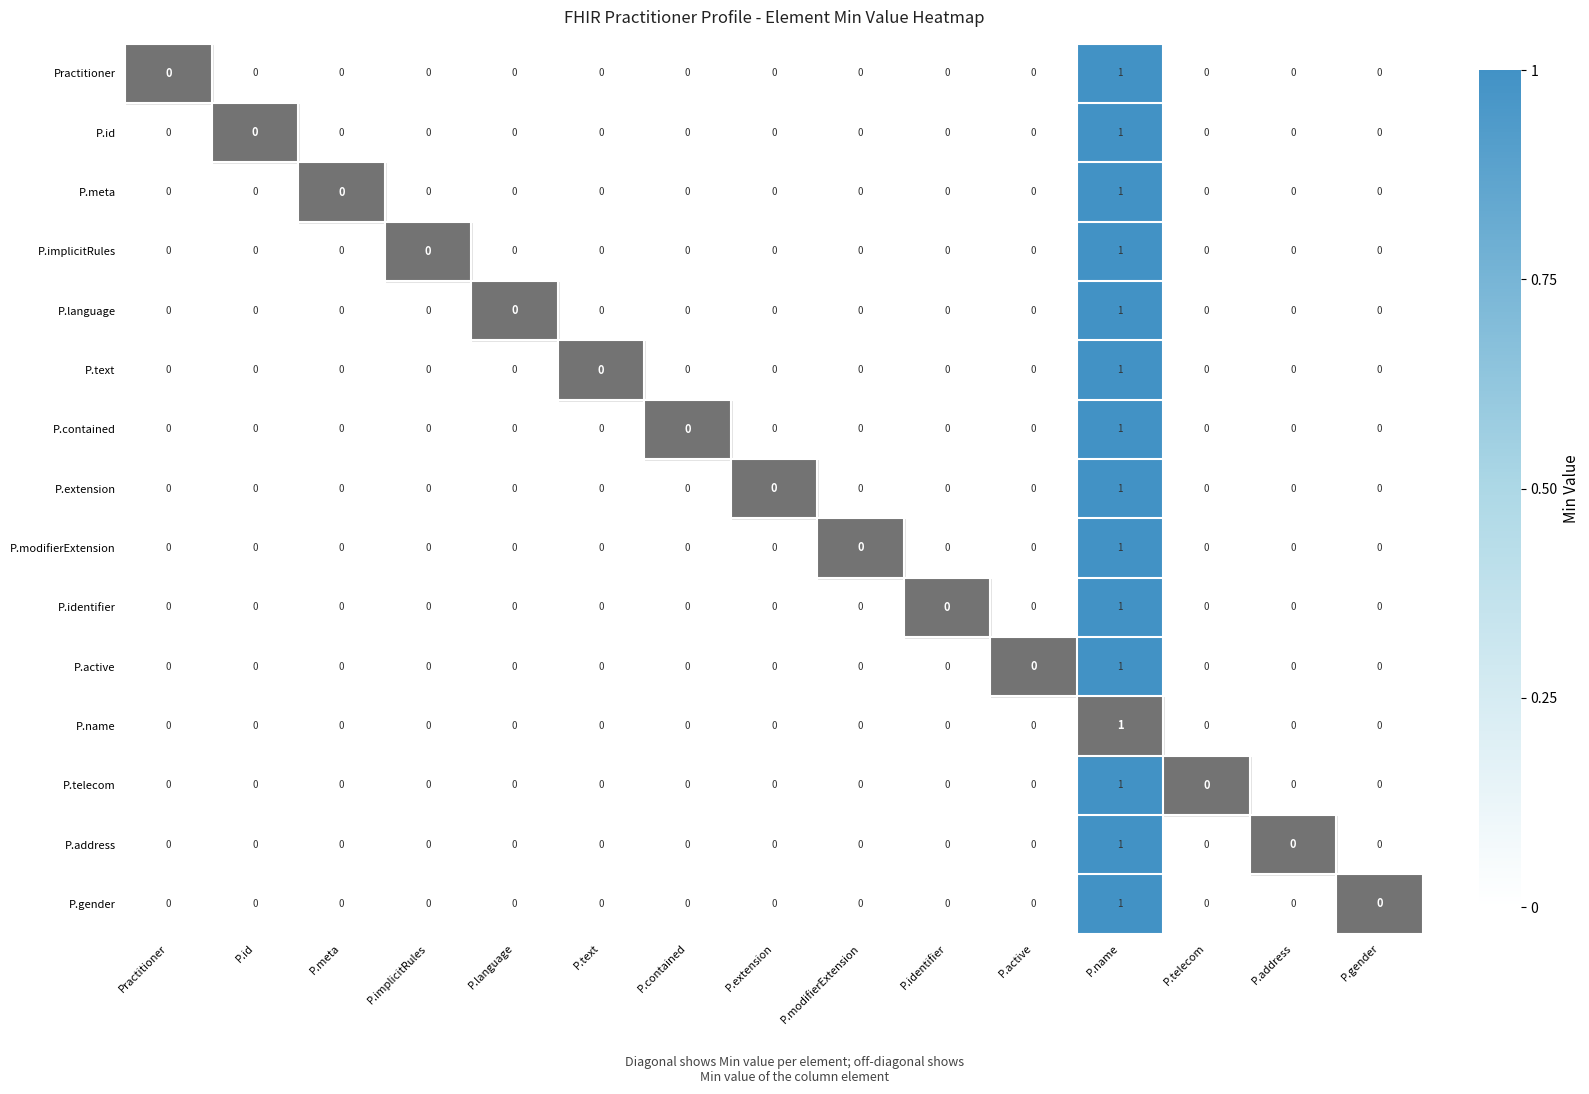

The value of P.gender at P.modifierExtension is 0. True or false?

True